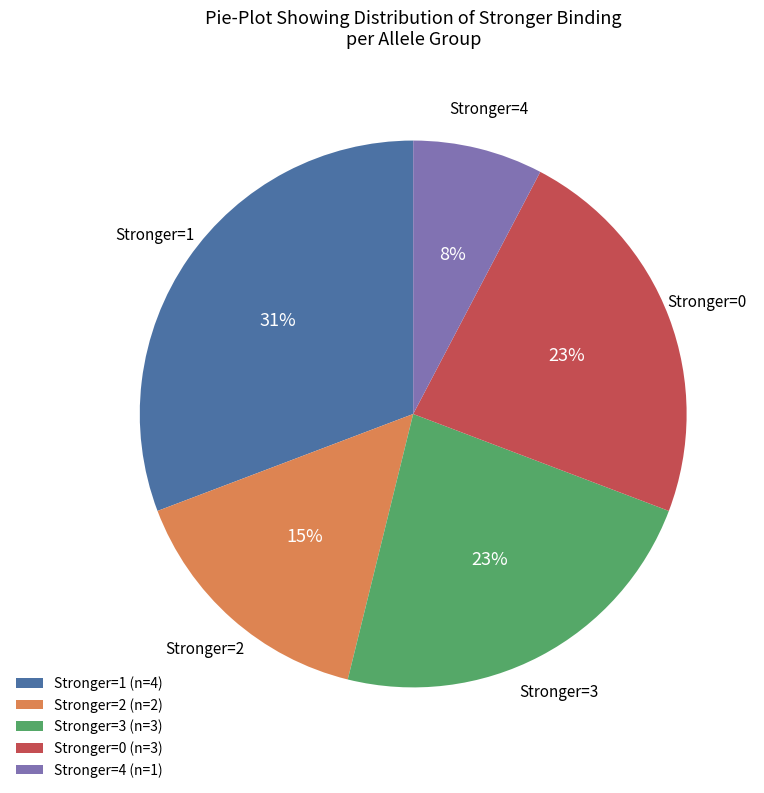

Is it true that Stronger=2 (n=2) is 15% of the pie?

True